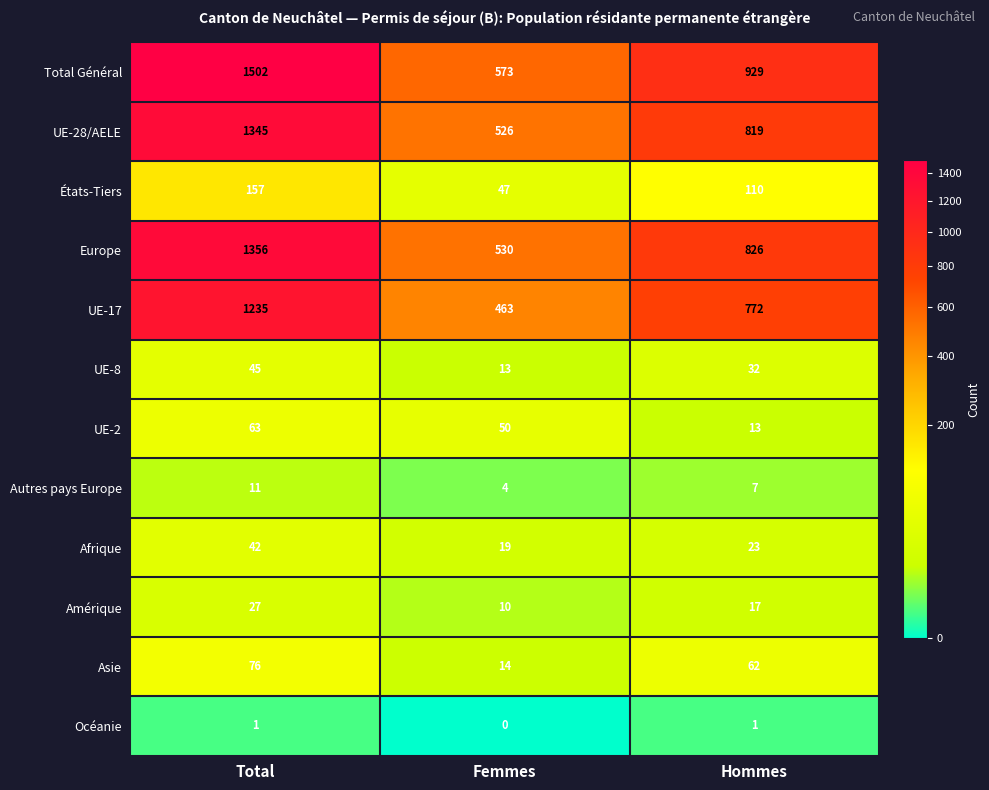

Read the UE-8 value at Femmes, to the nearest 5.

15